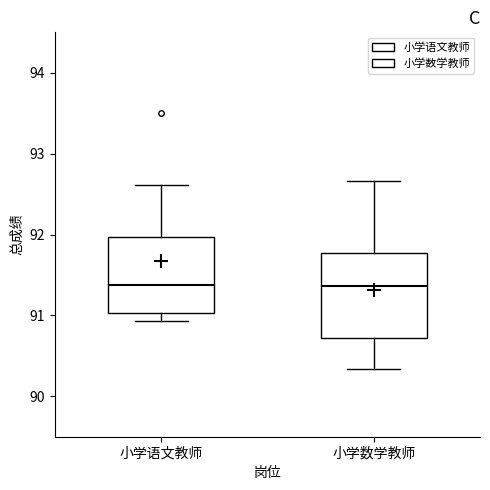

Where does the upper whisker of the box for 小学数学教师 end on the y-axis? The values are not printed on the chart, so give them approximately, as read against the axis.

92.7